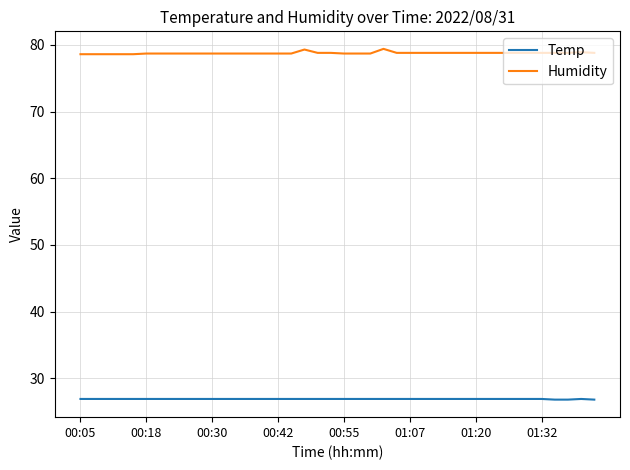

What is the difference between the second highest and second lowest values in the Humidity series?

0.7